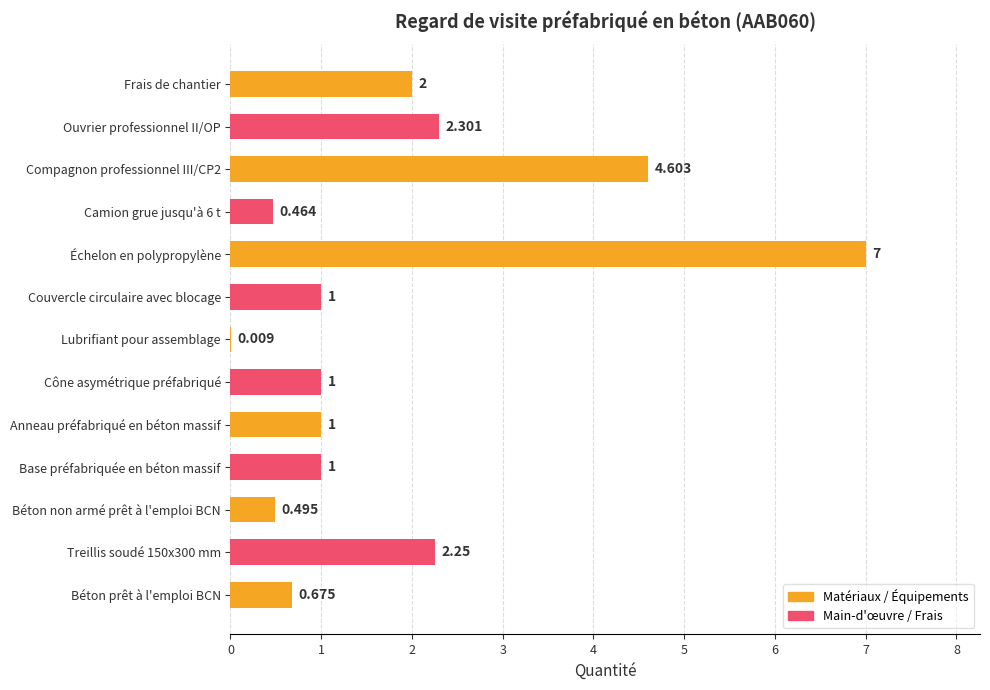

At which category does the chart reach its peak across all series?

Échelon en polypropylène